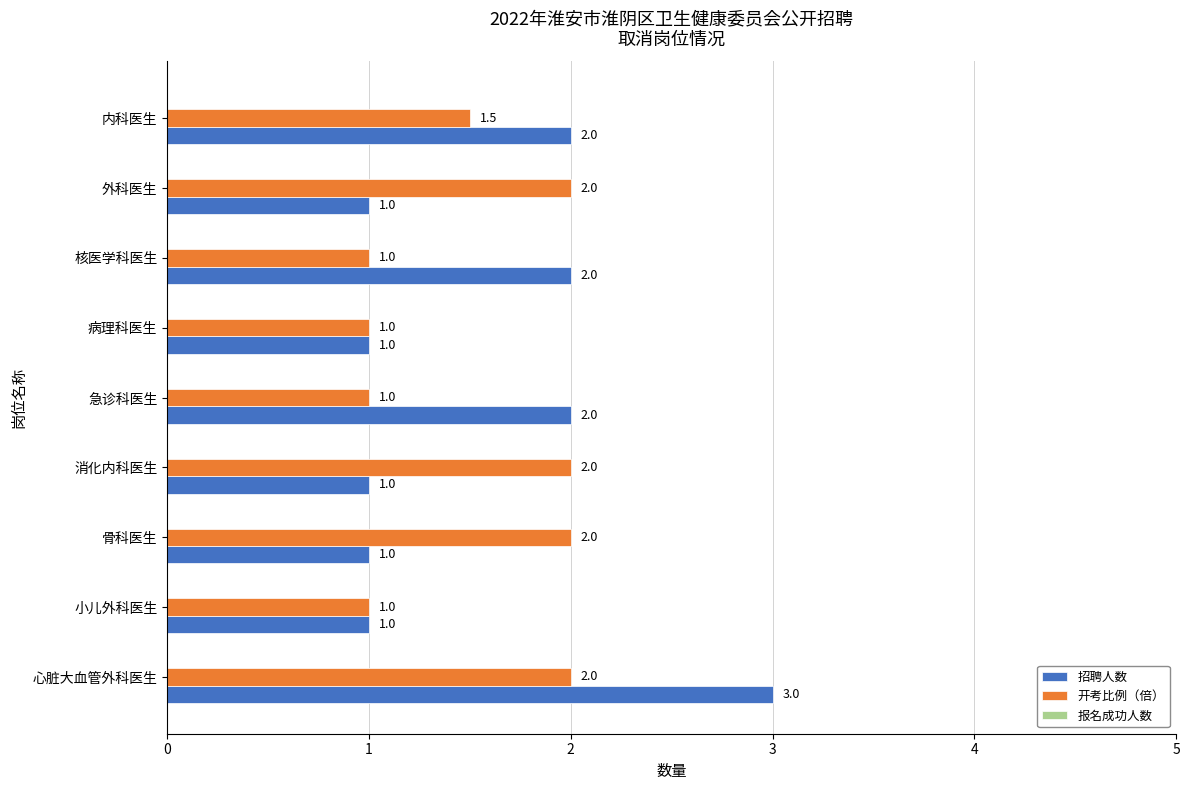

What is the minimum value for 招聘人数?

1.0